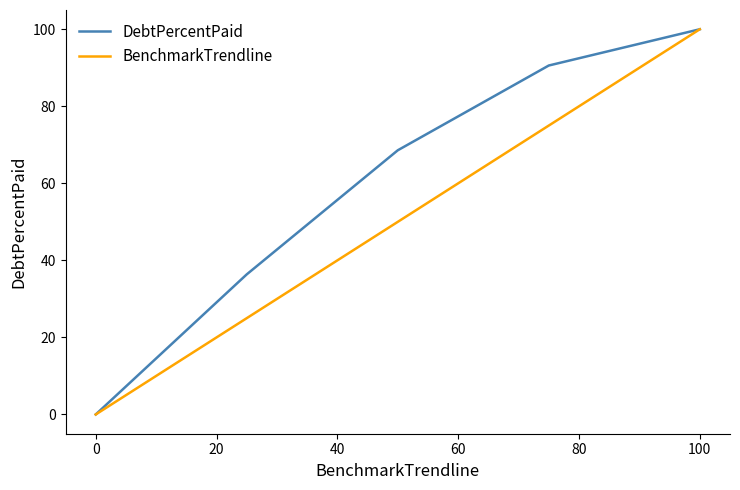

Rank the series by their average value, from highest to lowest.

DebtPercentPaid, BenchmarkTrendline